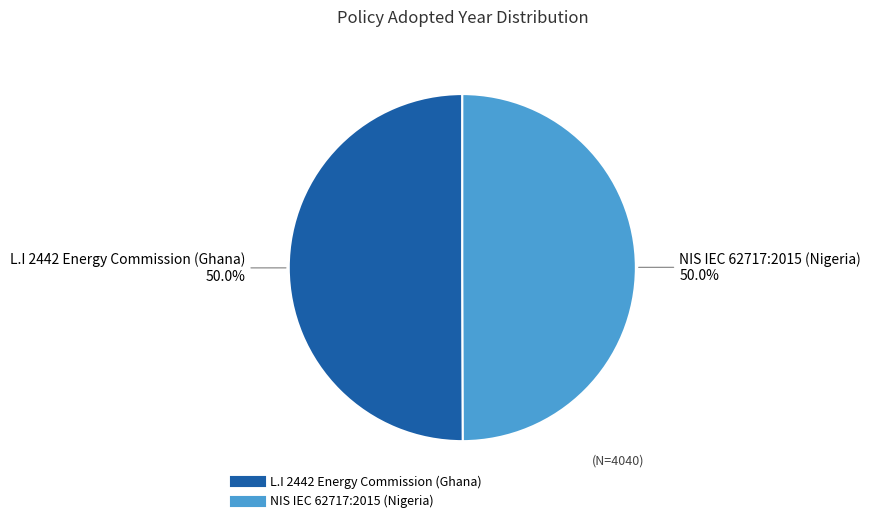

Count the number of slices in the pie.

2